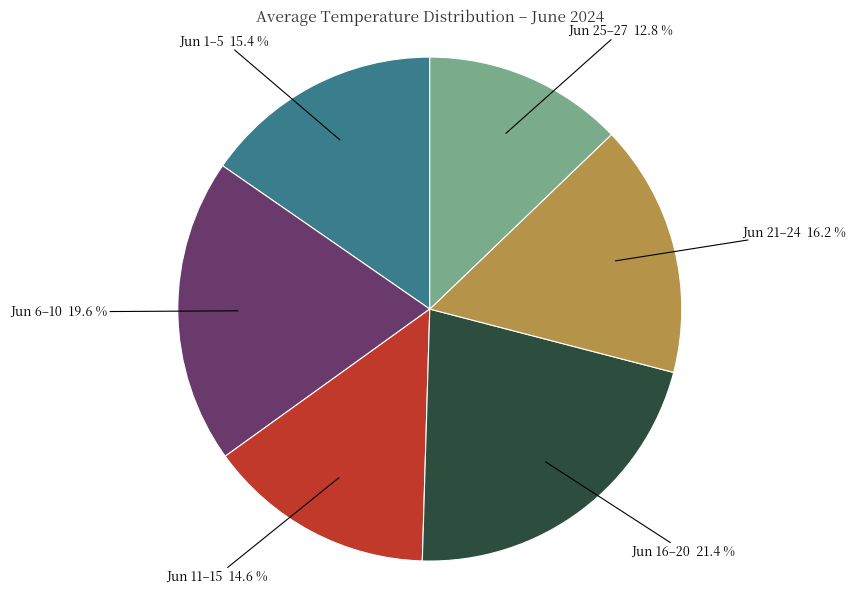

Is there any slice that represents more than half of the pie?

No